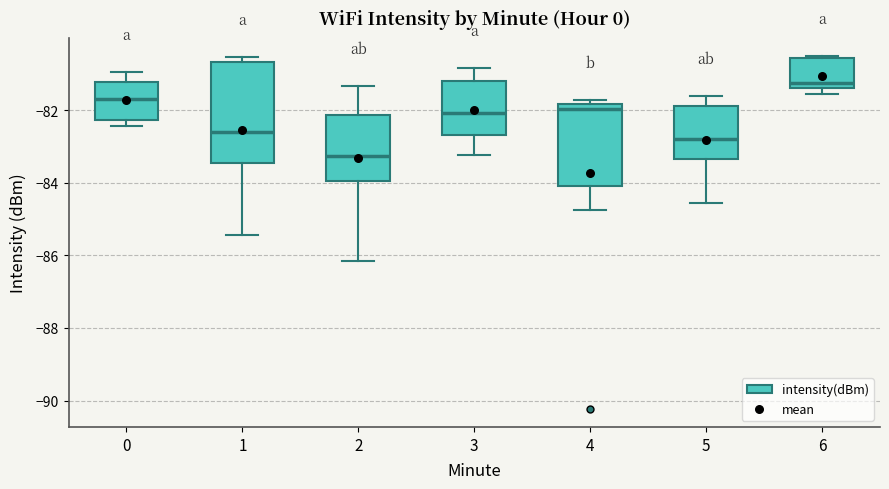

Where does the median line of the box at x = 3 sit on the y-axis? The values are not printed on the chart, so give them approximately, as read against the axis.

-82.0